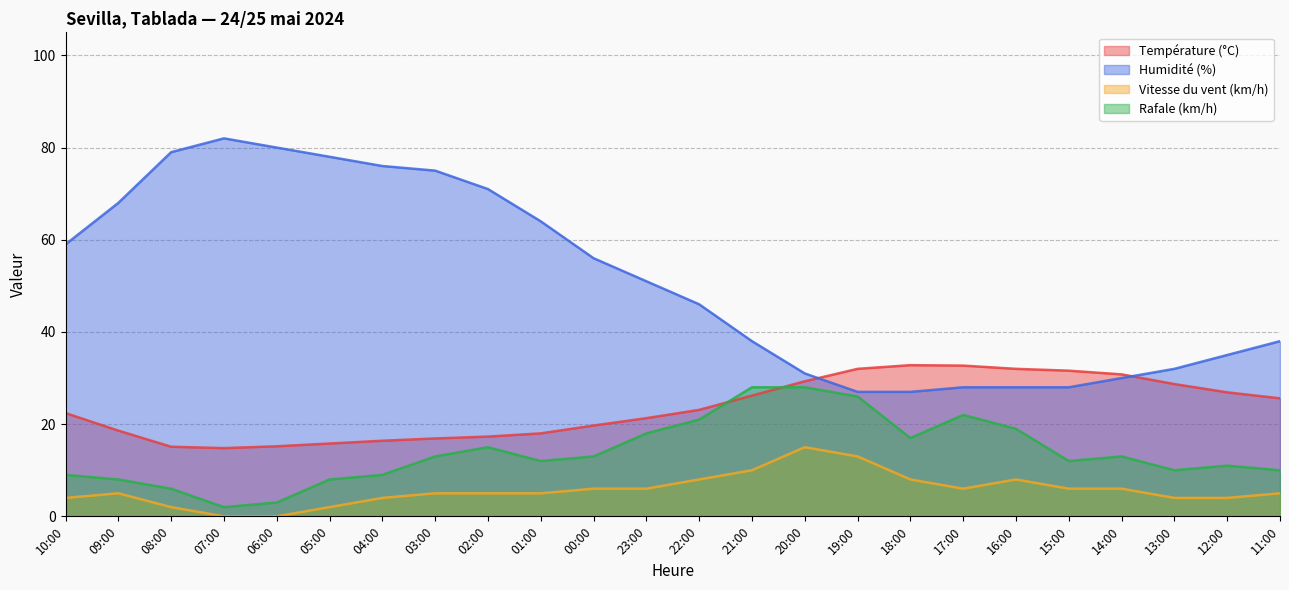

What is the average value of the Rafale (km/h) series?

13.9